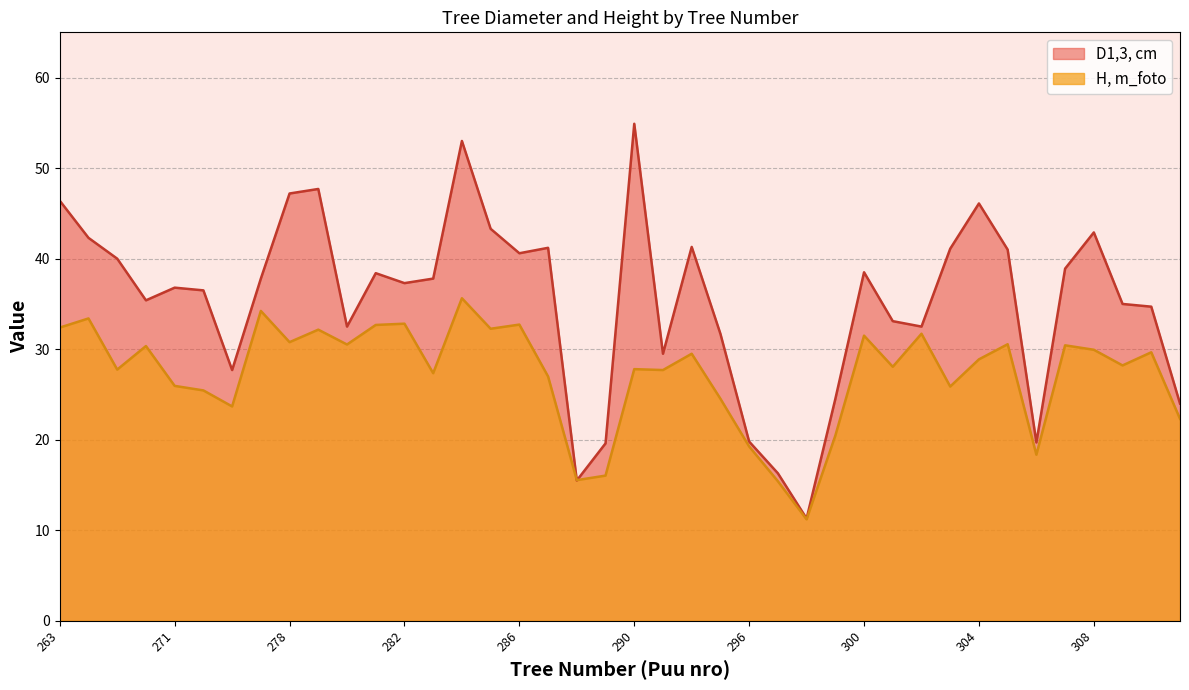

List the labels in order of D1,3, cm value, smallest first.

298, 288, 297, 289, 306, 296, 311, 299, 274, 291, 293, 280, 302, 301, 310, 309, 270, 272, 271, 282, 277, 283, 281, 300, 307, 268, 286, 305, 303, 287, 292, 266, 308, 285, 304, 263, 278, 279, 284, 290